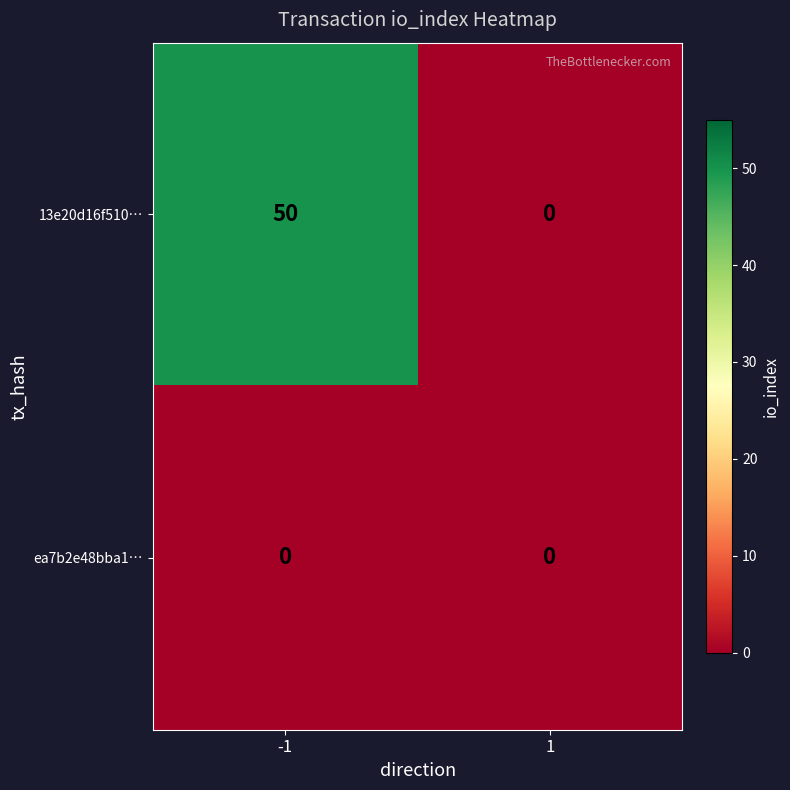

Which series changed the most between -1 and 1?

13e20d16f510…